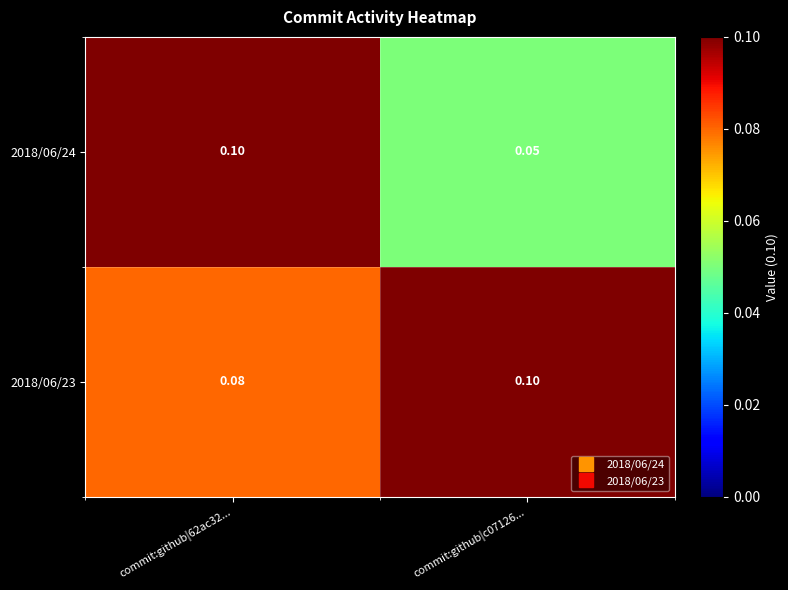

Is the value of 2018/06/23 at commit:github|62ac32... greater than the value of 2018/06/24 at commit:github|62ac32...?

No